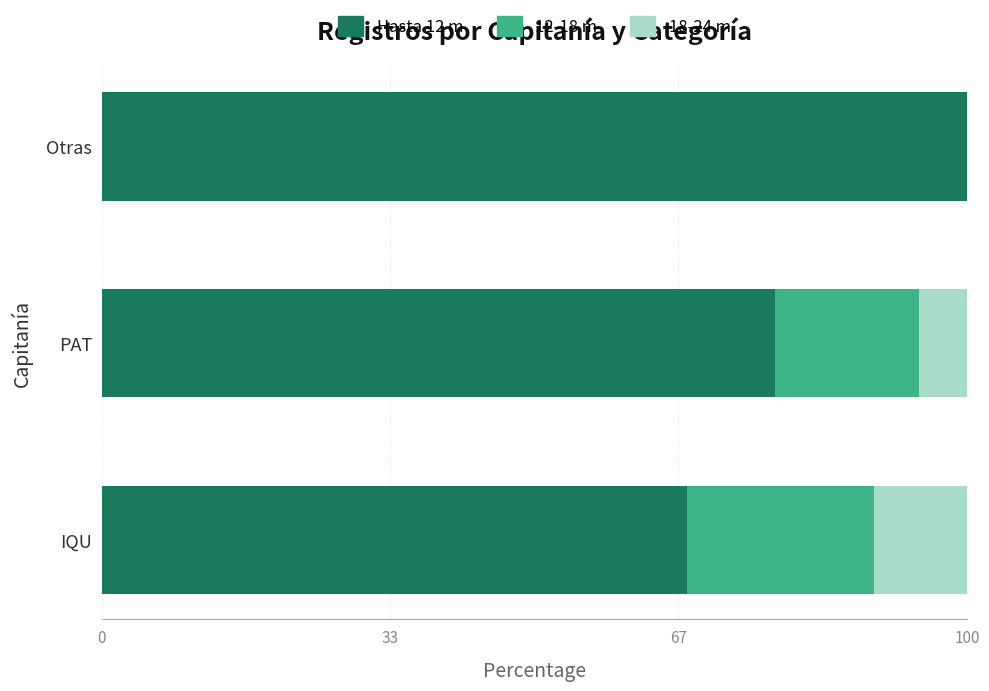

The value of Hasta 12 m at PAT is 16.5. True or false?

False